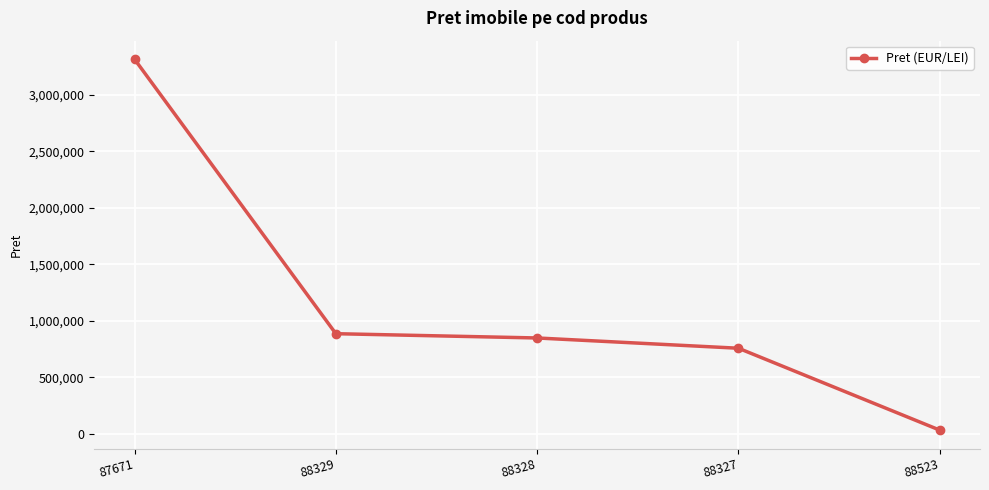

True or false: the data has more than 2 interior local peaks.

False